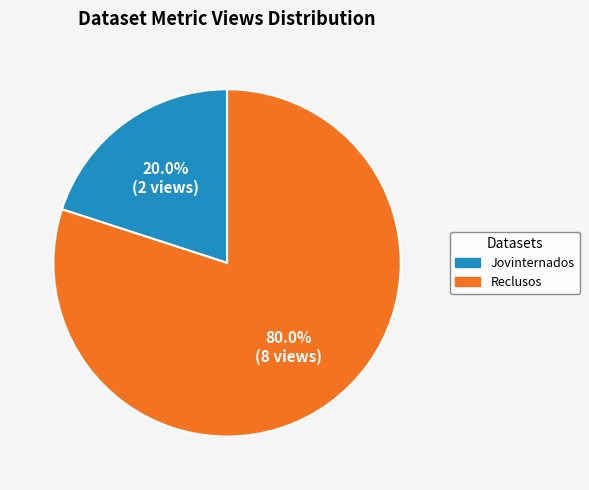

How many slices are in this pie chart?

2